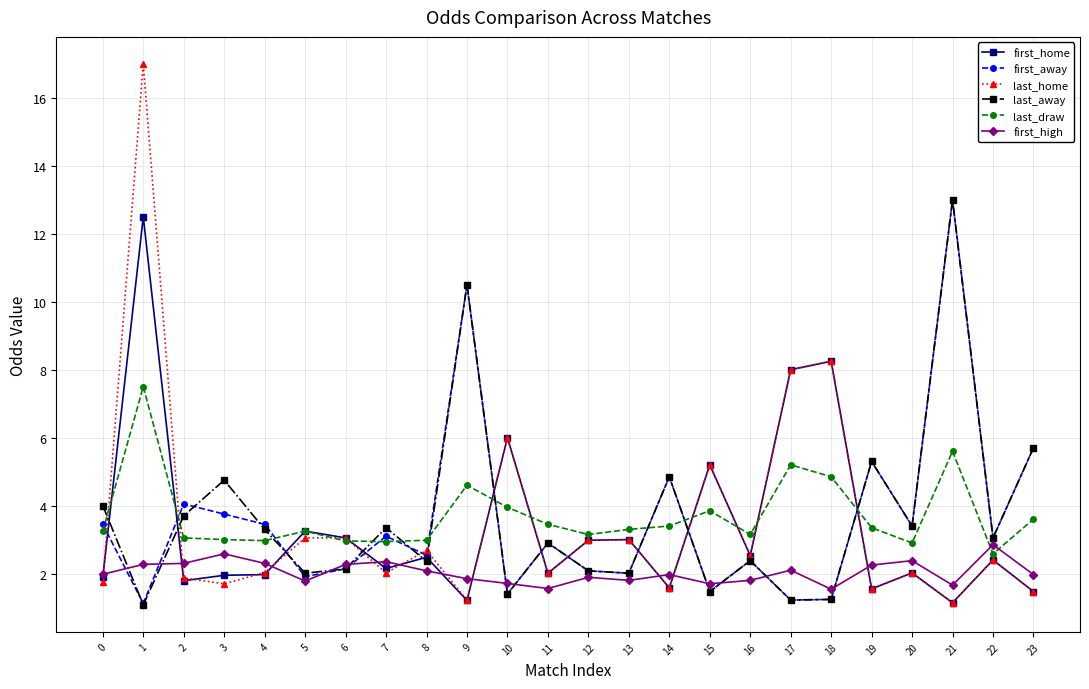

What is the value of the first_away point at the 7th from the left?

2.1